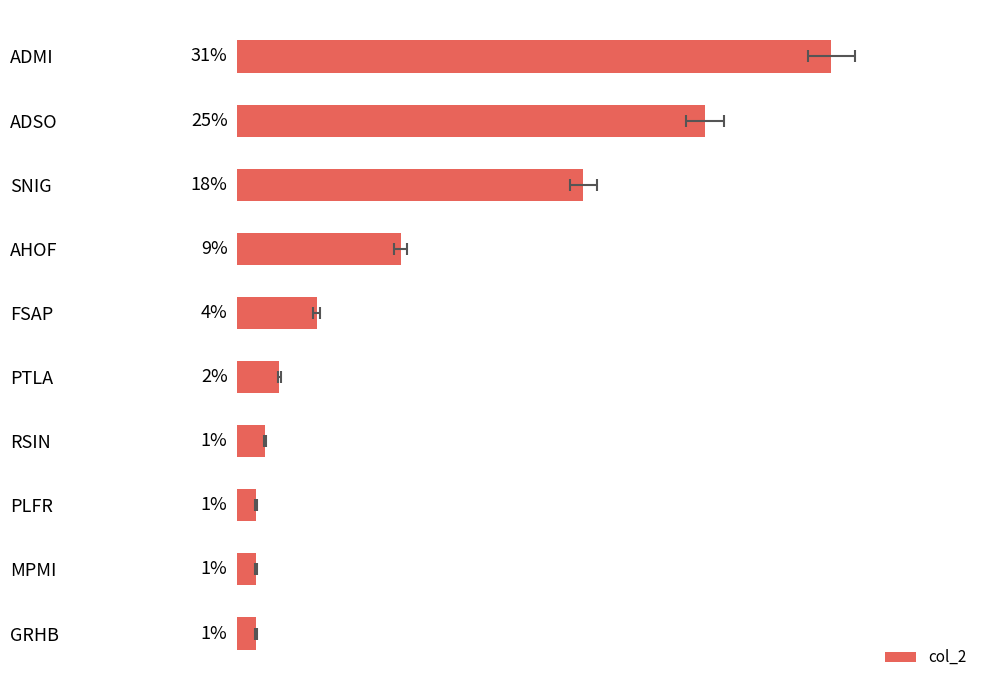

Is it true that the value at PTLA is 2.2?

True